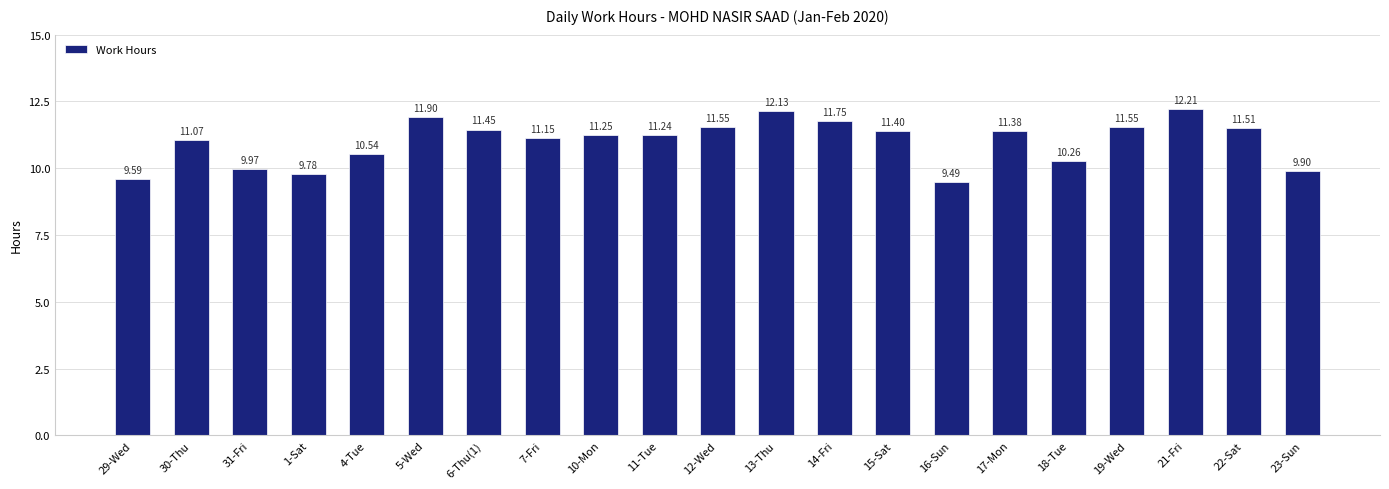

Which category has the lowest value across all series?

16-Sun